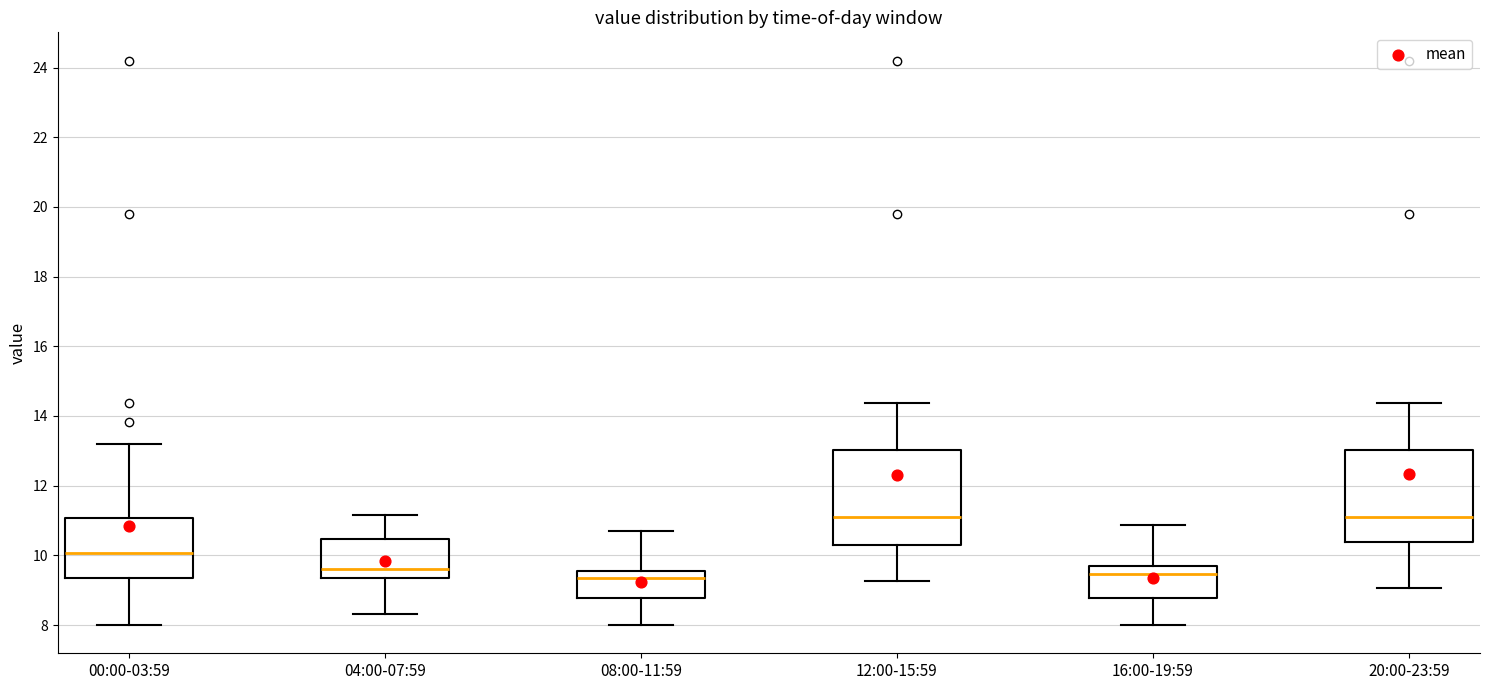

Where does the upper whisker of the box for 04:00-07:59 end on the y-axis? The values are not printed on the chart, so give them approximately, as read against the axis.

11.2